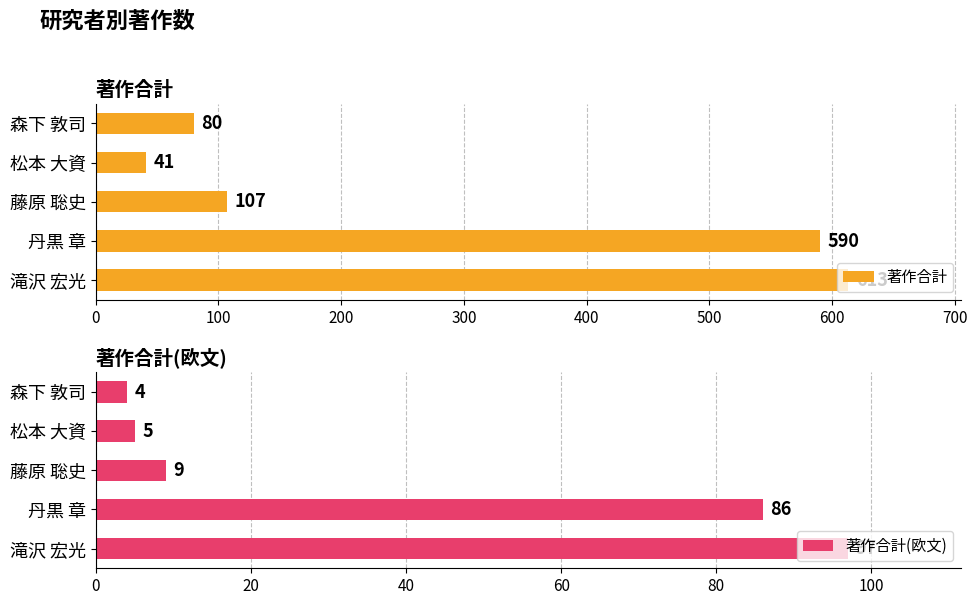

Rank the categories by 著作合計(欧文) value from lowest to highest.

森下 敦司, 松本 大資, 藤原 聡史, 丹黒 章, 滝沢 宏光